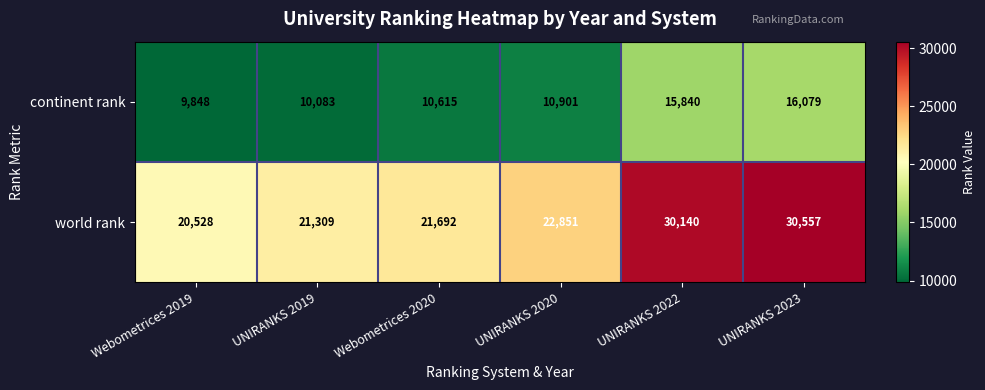

Reading left to right, transcribe all the data shown in this chart.

continent rank: Webometrices 2019=9848	UNIRANKS 2019=10083	Webometrices 2020=10615	UNIRANKS 2020=10901	UNIRANKS 2022=15840	UNIRANKS 2023=16079
world rank: Webometrices 2019=20528	UNIRANKS 2019=21309	Webometrices 2020=21692	UNIRANKS 2020=22851	UNIRANKS 2022=30140	UNIRANKS 2023=30557